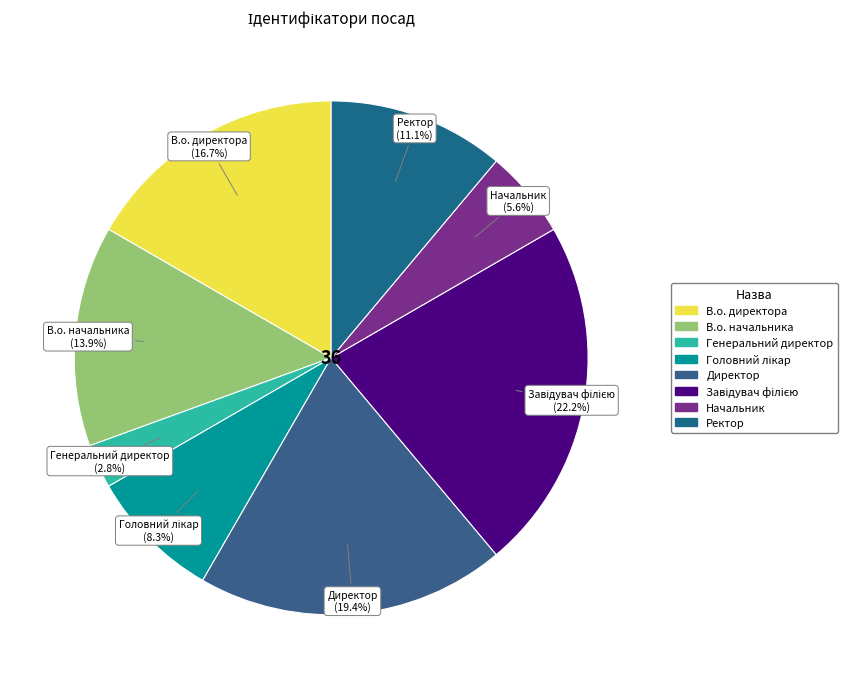

Count the number of slices in the pie.

8